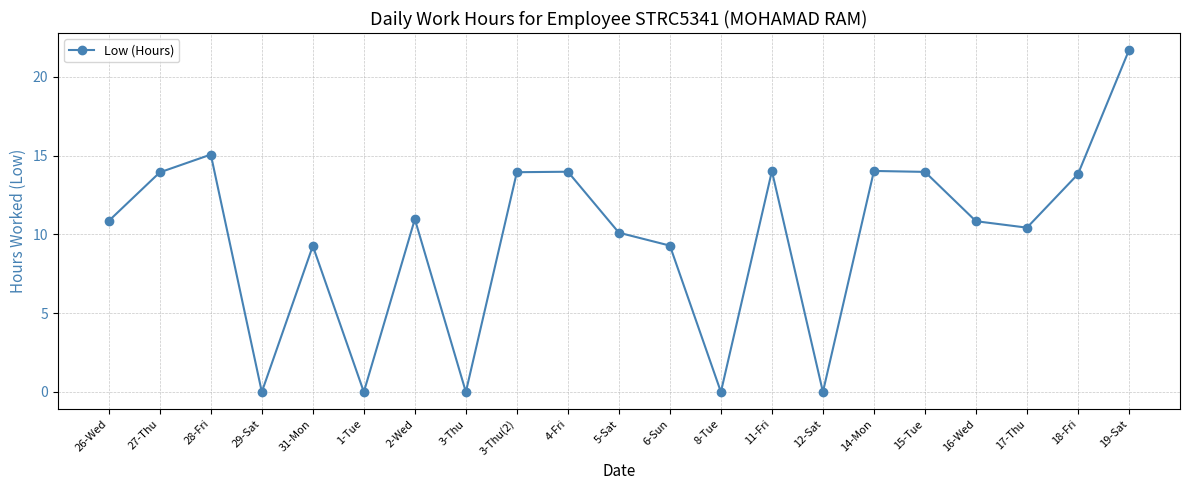

What is the label of the 11th point from the left?

5-Sat